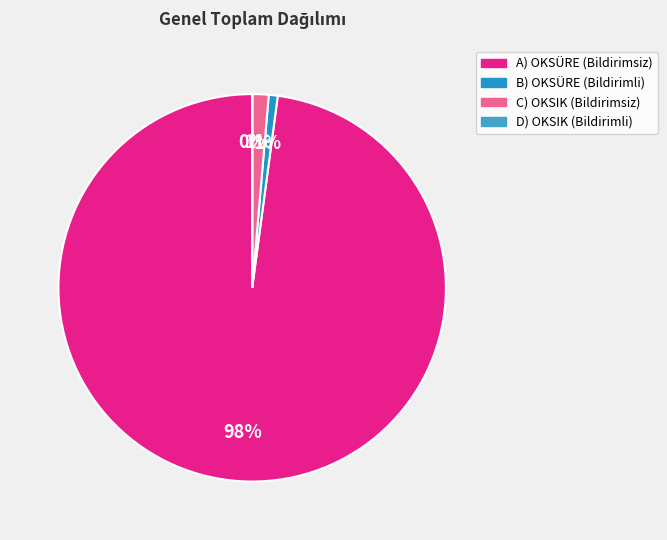

Does any single category account for the majority?

Yes